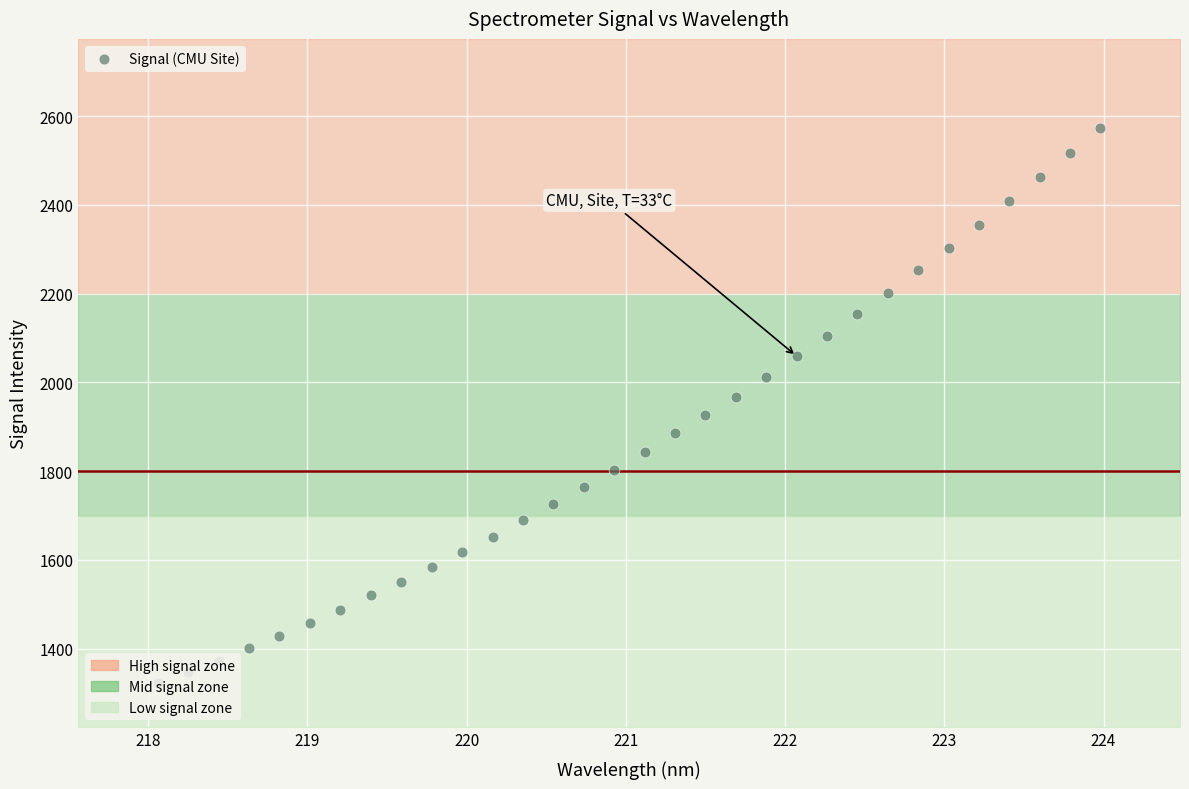

What is the range of X values (max minus min)?

5.9